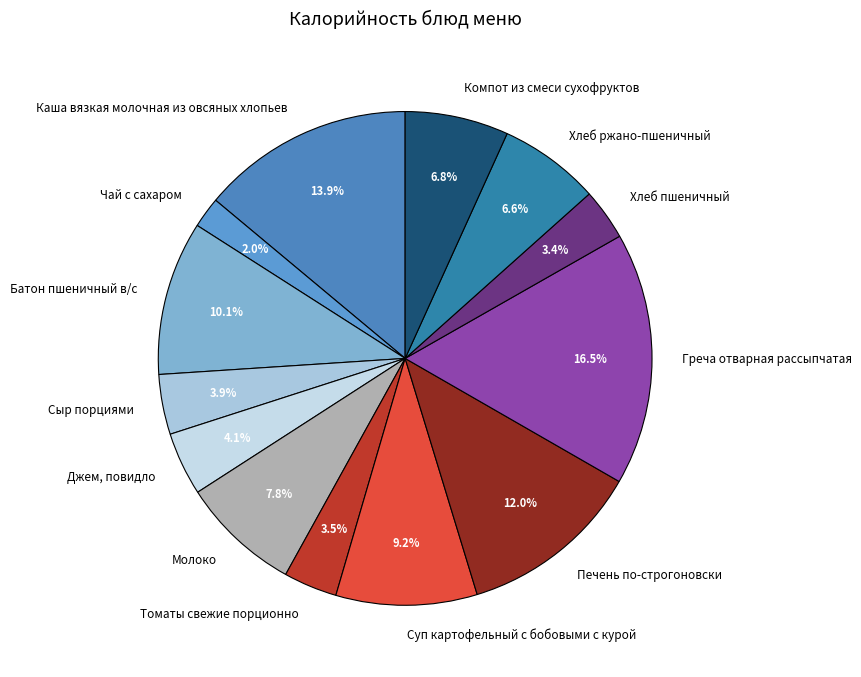

Does Джем, повидло represent more than half of the total?

No